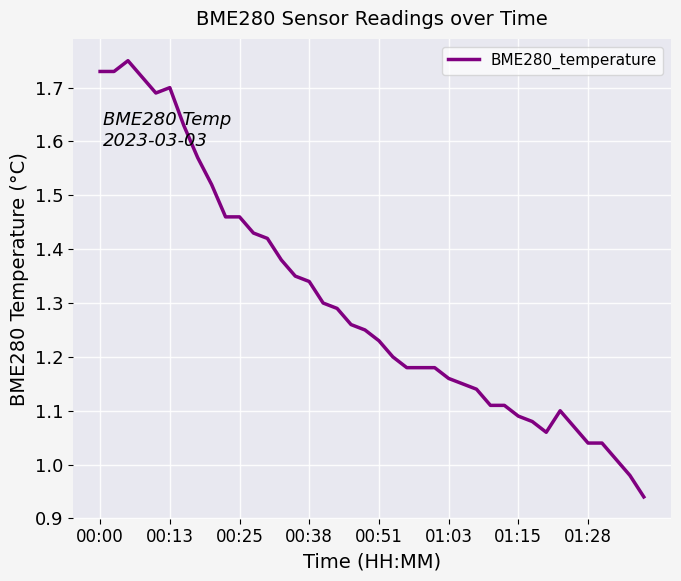

What is the difference between the maximum and minimum values?

0.8